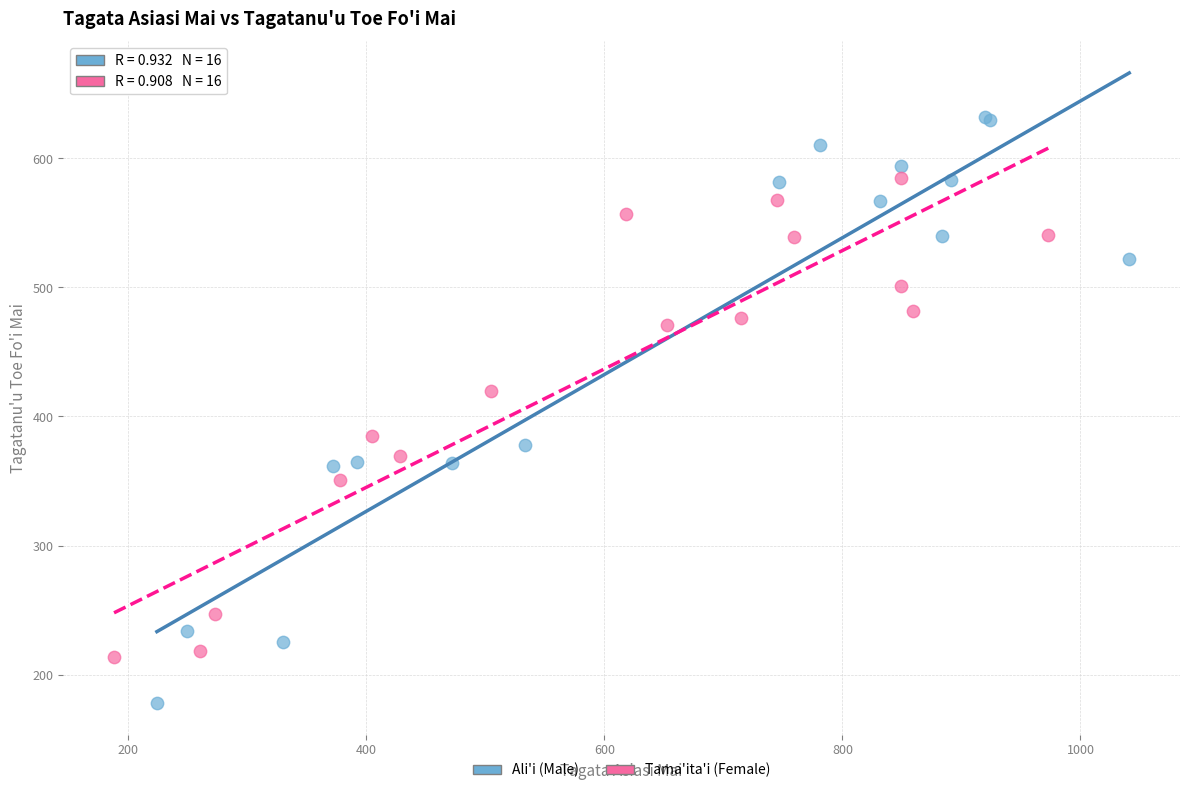

Which series reaches the minimum Y coordinate?

Ali'i (Male)